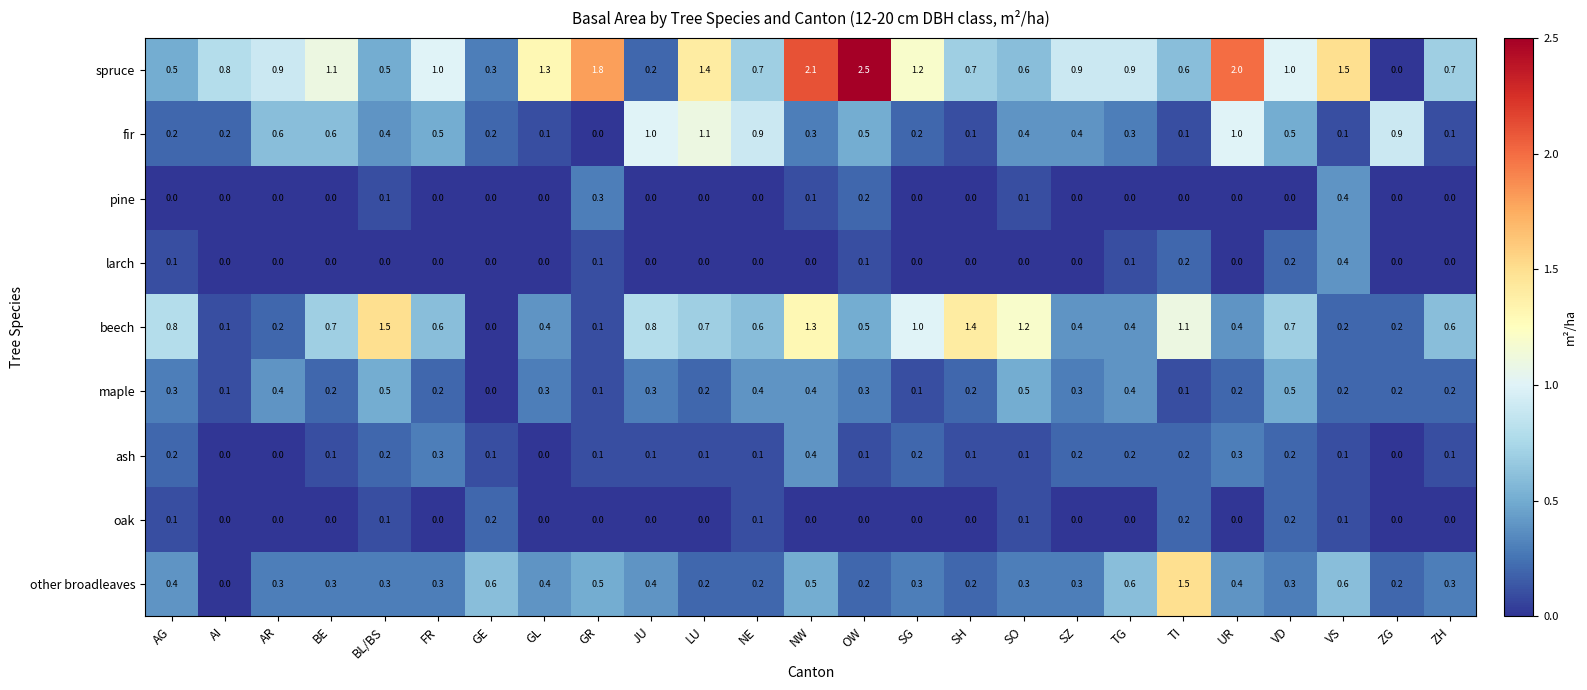

The value of spruce at SG is 0.7. True or false?

False